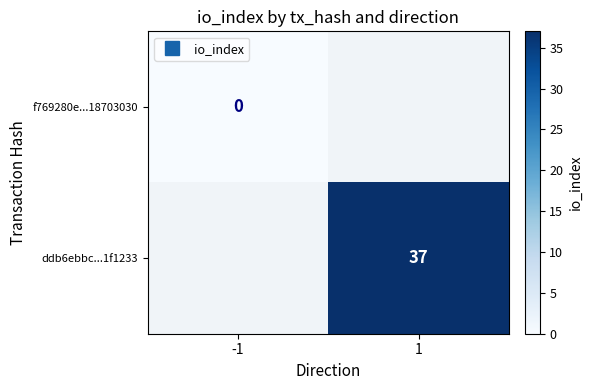

Rank the categories by f769280e...18703030 value from lowest to highest.

-1, 1